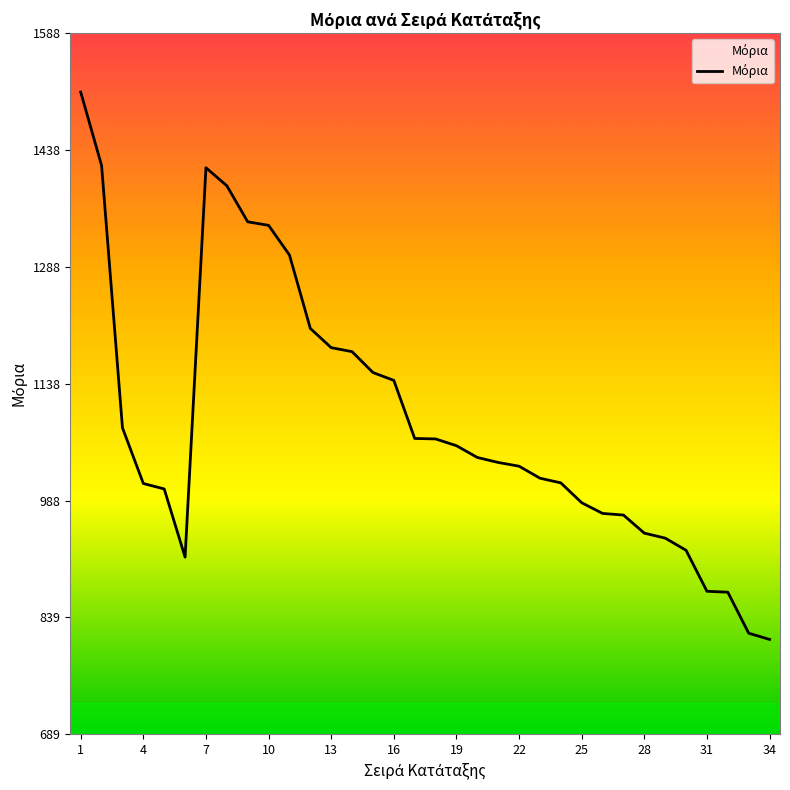

What is the minimum value shown in the chart?

810.7